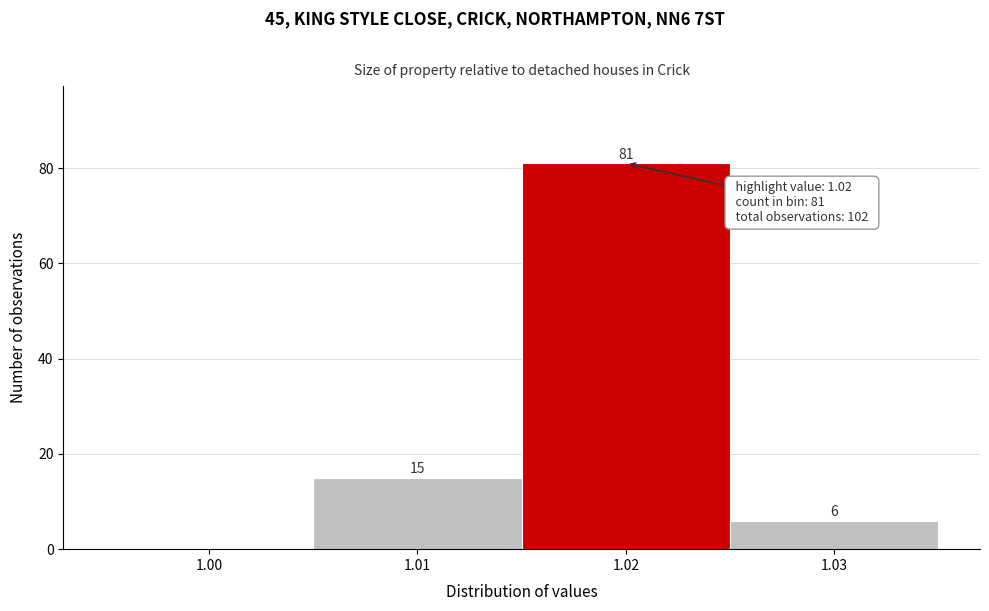

Which range on the x-axis has the tallest bar?

1.015 to 1.025